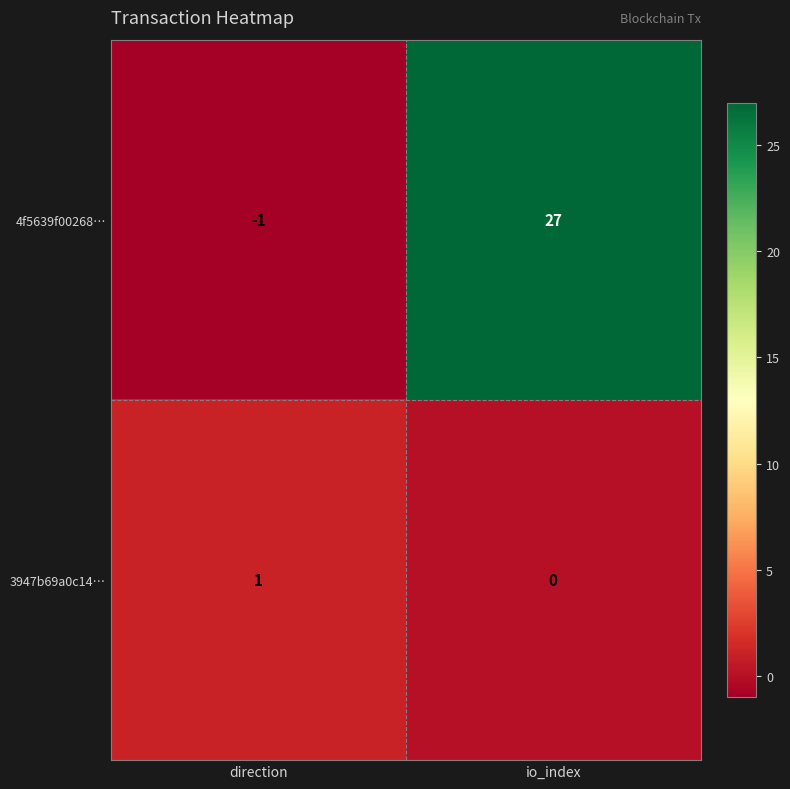

Rank the series by their average value, from highest to lowest.

4f5639f00268…, 3947b69a0c14…